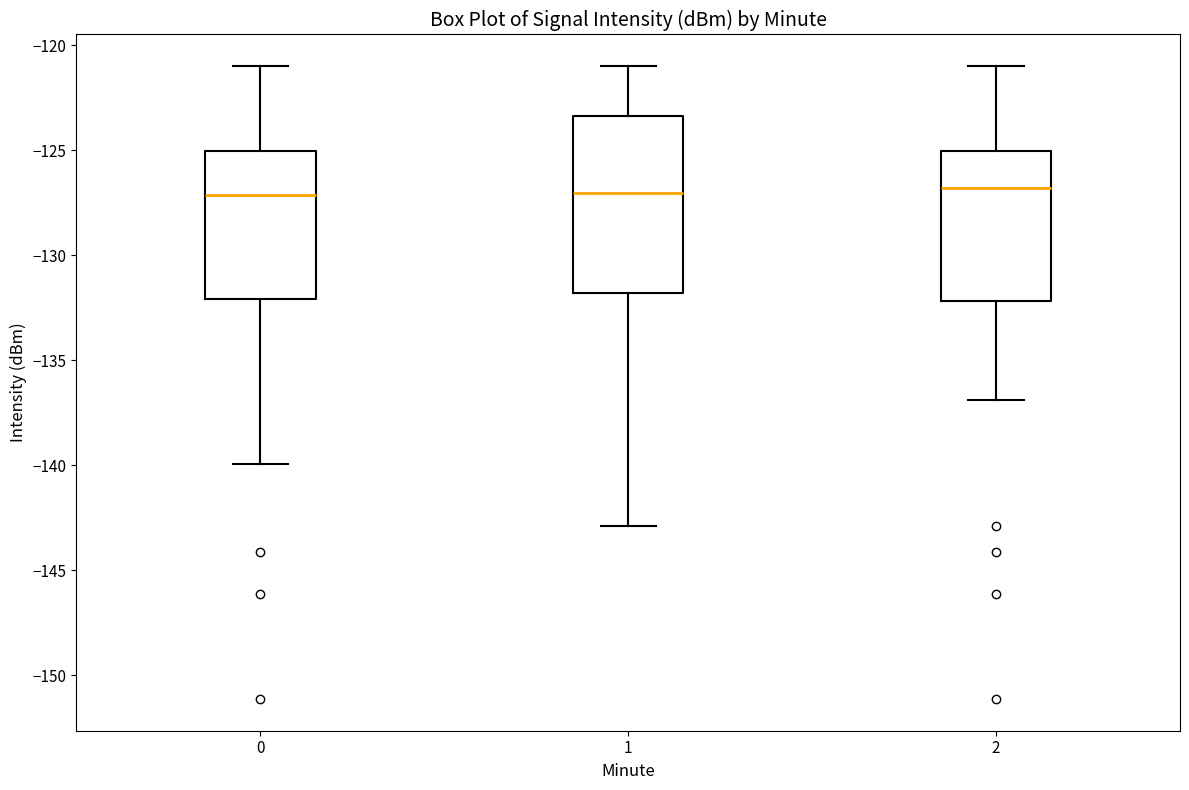

Comparing the boxes themselves (not the whiskers), which one is the tallest?

1